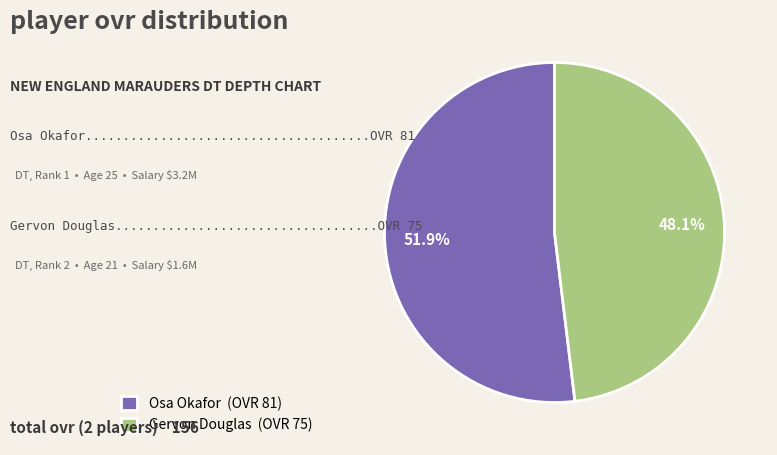

Rank the categories by value from highest to lowest.

Osa Okafor, Gervon Douglas